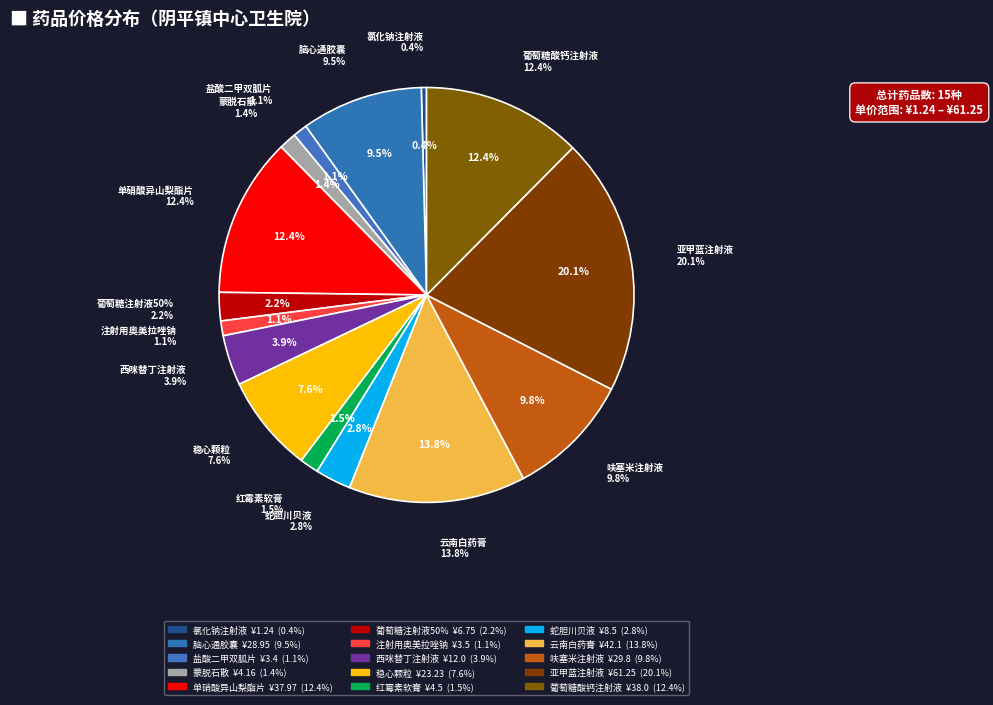

What portion of the pie excludes 云南白药膏?

86.2%